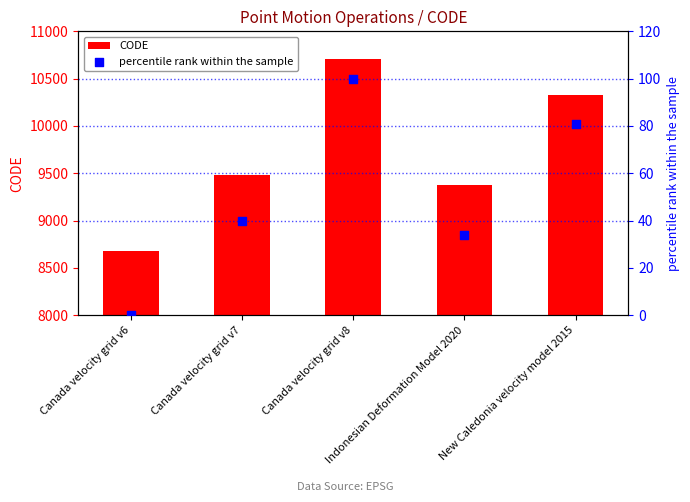

Is the value of percentile rank within the sample at Canada velocity grid v8 greater than the value of CODE at Canada velocity grid v7?

No